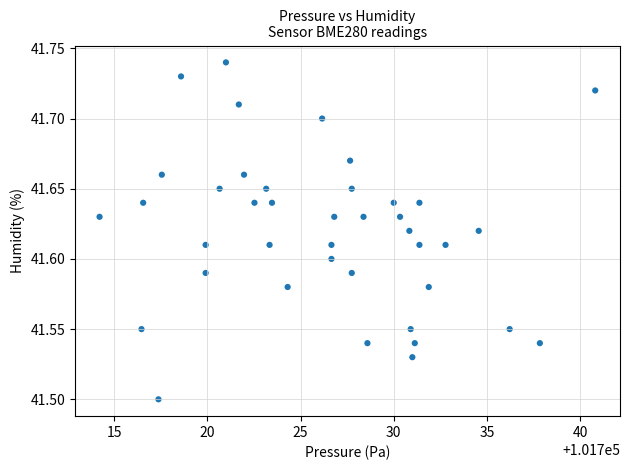

What is the range of X values (max minus min)?

26.6